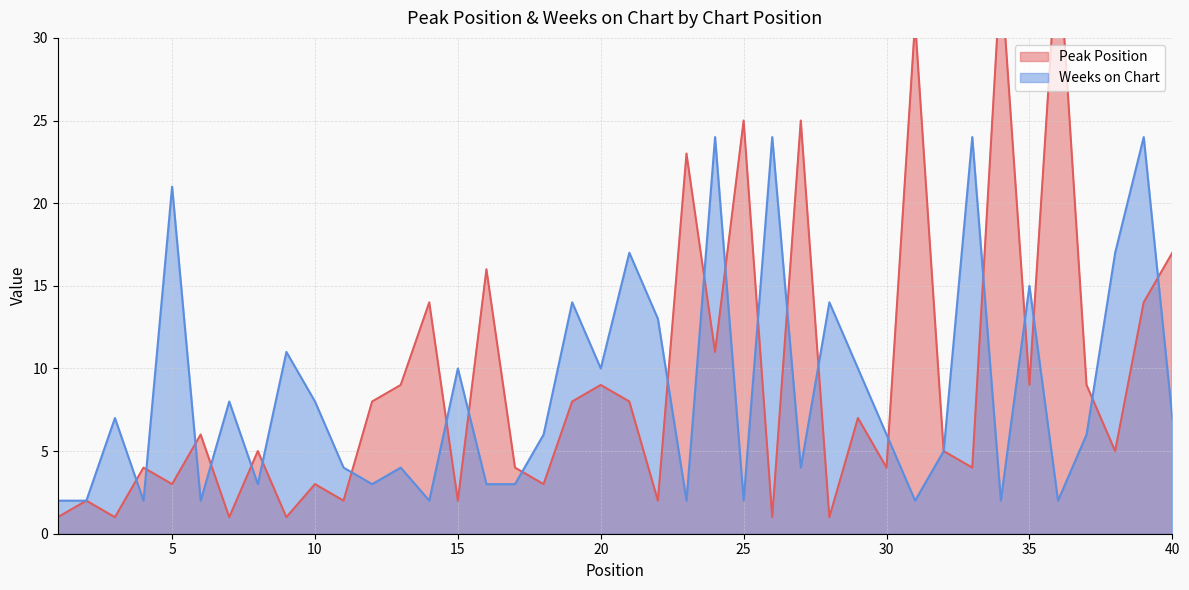

What is the difference between the maximum and minimum values in the Weeks on Chart series?

22